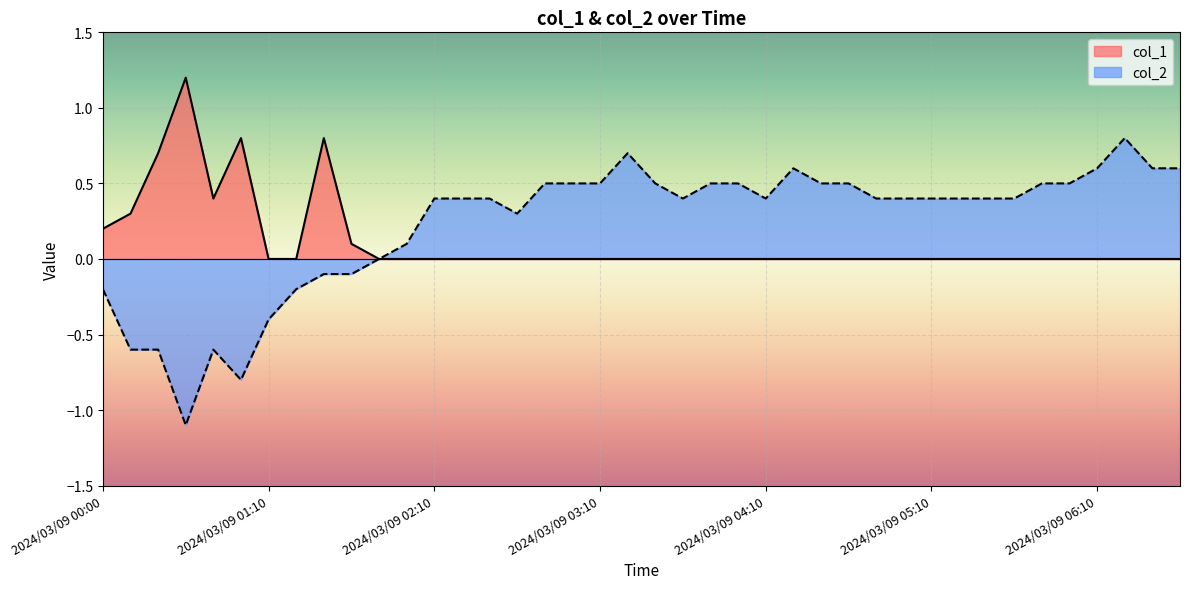

What is the label of the 36th point from the left?

2024/03/09 06:00